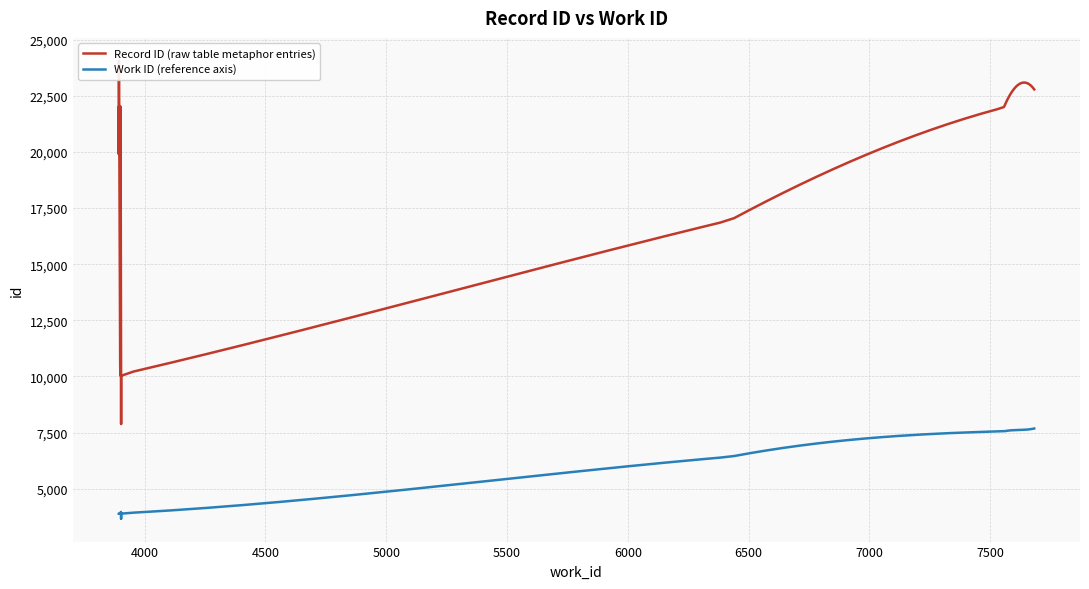

True or false: the data shows 16967 at 6425.

True